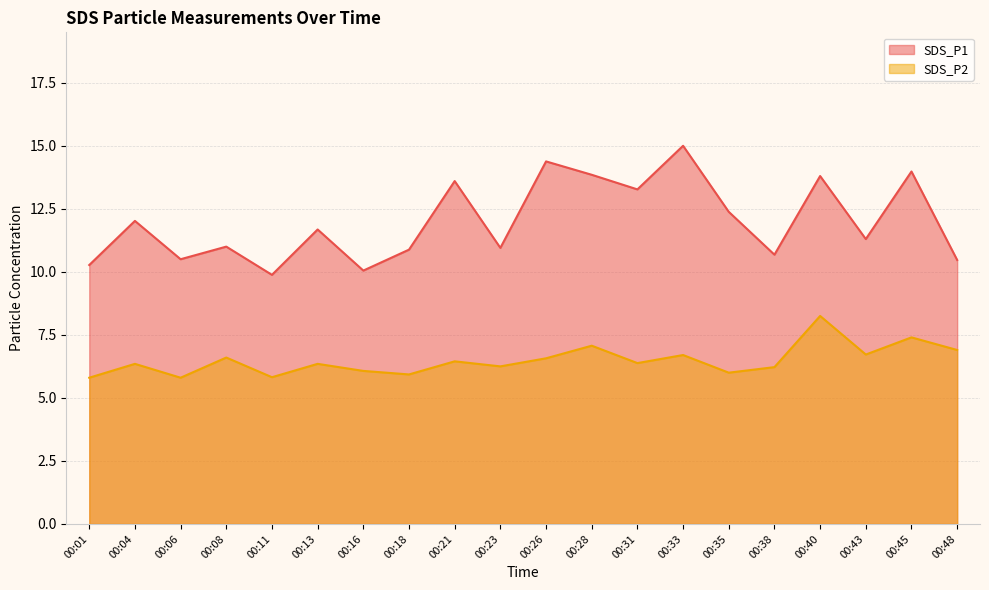

How many distinct data groups are displayed?

2